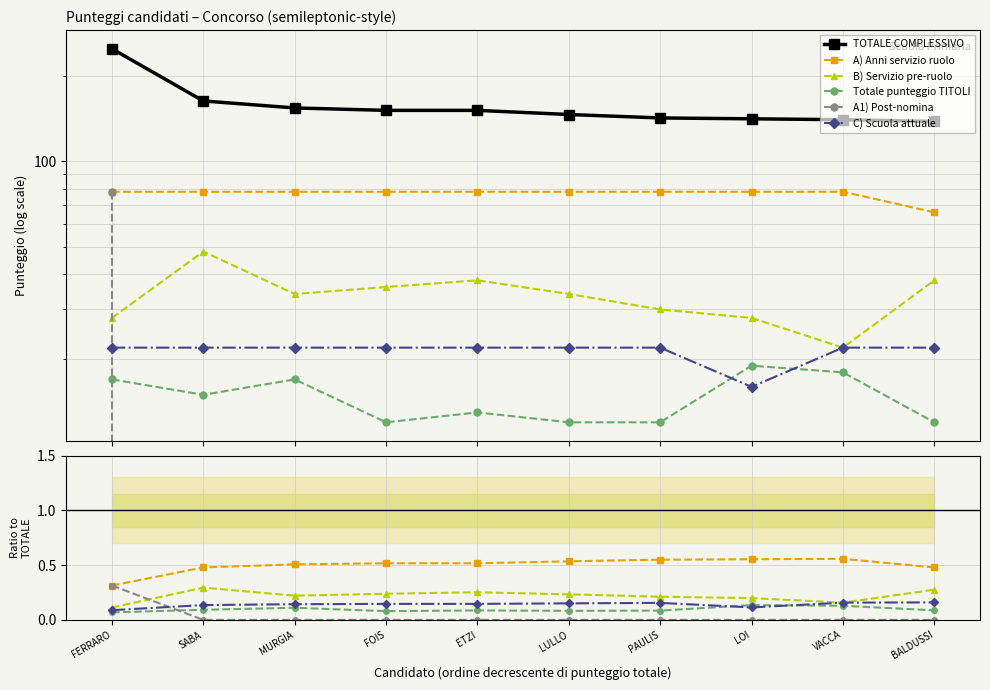

At VACCA, list the series in order from smallest to largest.

A1) Post-nomina, Totale punteggio TITOLI, B) Servizio pre-ruolo, C) Scuola attuale, A) Anni servizio ruolo, TOTALE COMPLESSIVO